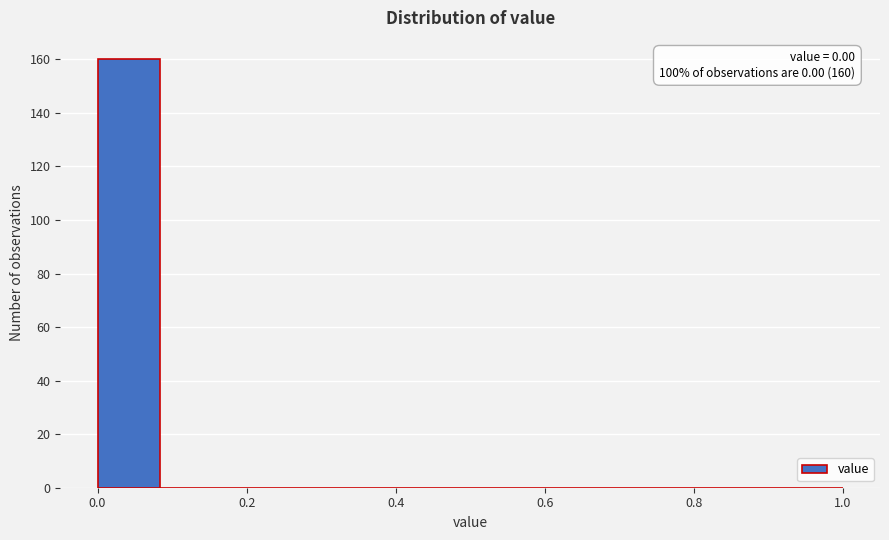

Over which range of the x-axis is the bar tallest?

0.00 to 0.08